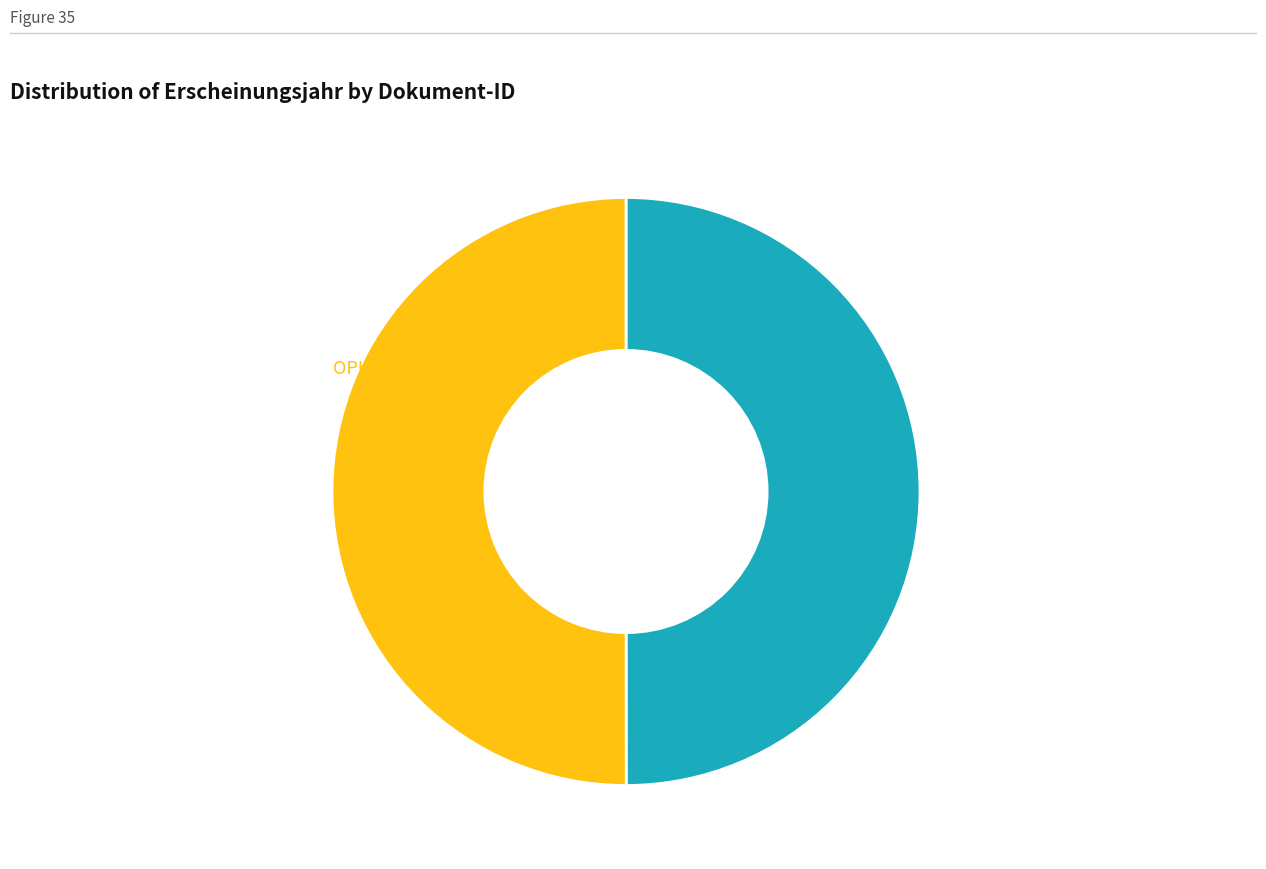

To the nearest percent, what is the average slice percentage?

50%